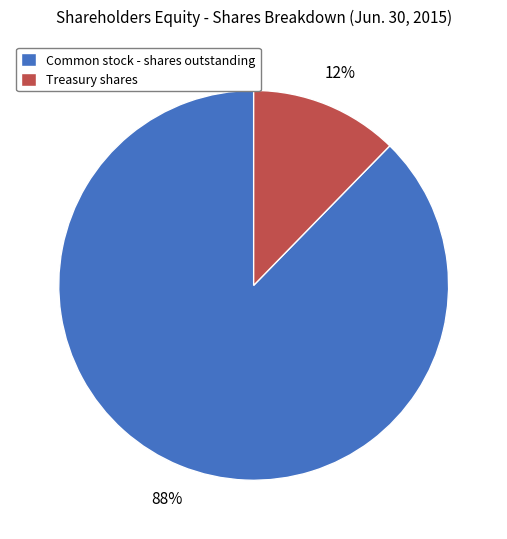

To the nearest percent, what is the combined percentage of Treasury shares and Common stock - shares outstanding?

100%